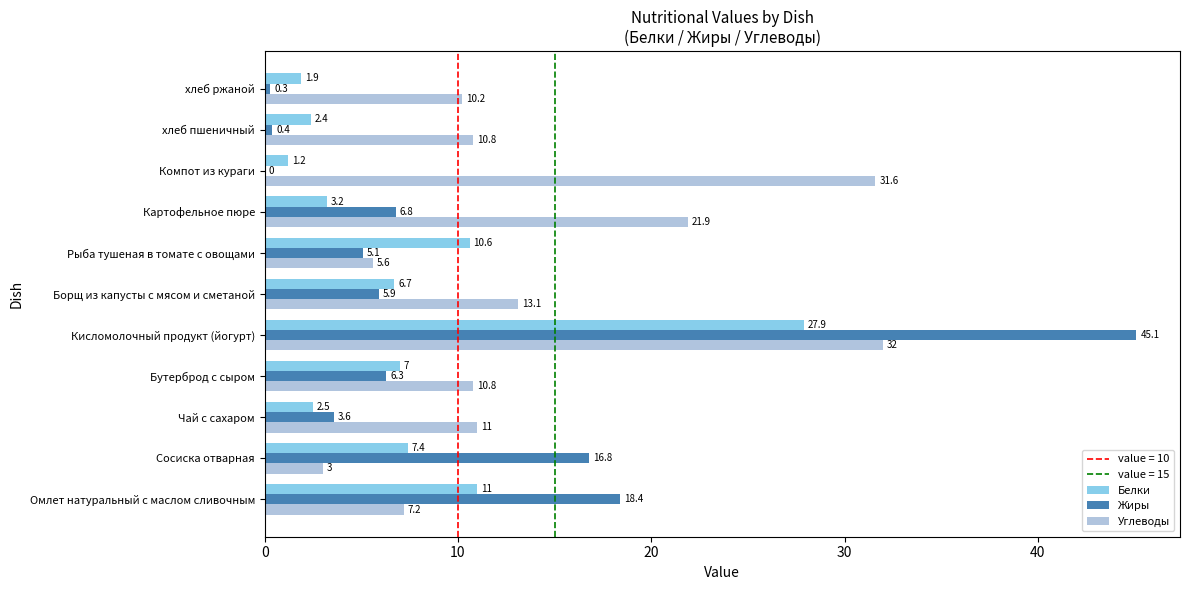

What is the sum of the Углеводы values at Чай с сахаром and Сосиска отварная?

14.0